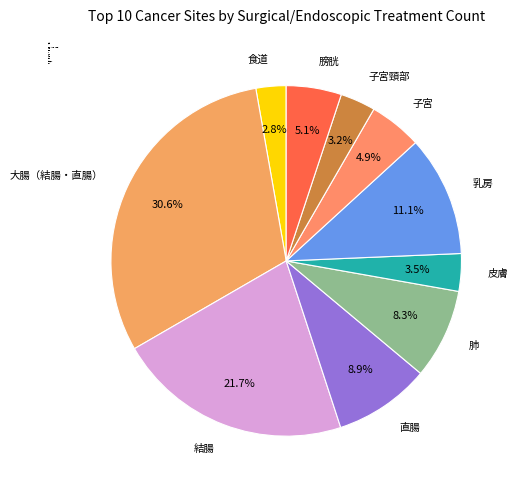

Which category has the biggest portion of the pie?

大腸（結腸・直腸）